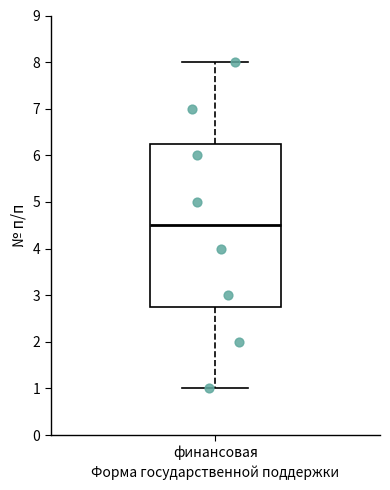

Read this box plot against the y-axis: the position of the median line, the range covered by the box, and the ends of both whiskers. The values are not printed on the chart, so give them approximately, as read against the axis.

median 4.5, box 2.8 to 6.3, whiskers 1.0 to 8.0